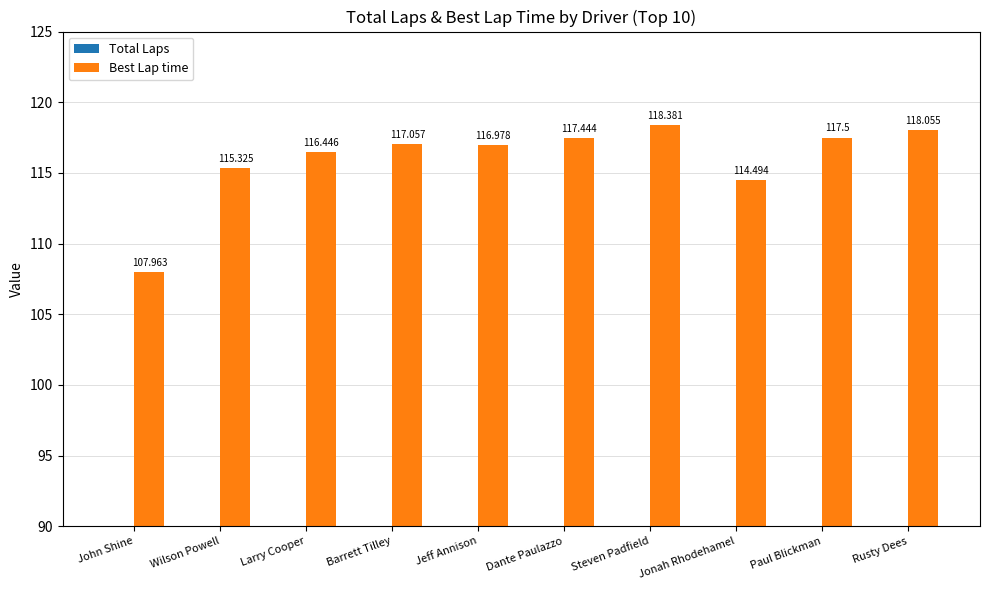

The value of Best Lap time at Steven Padfield is 180.2. True or false?

False